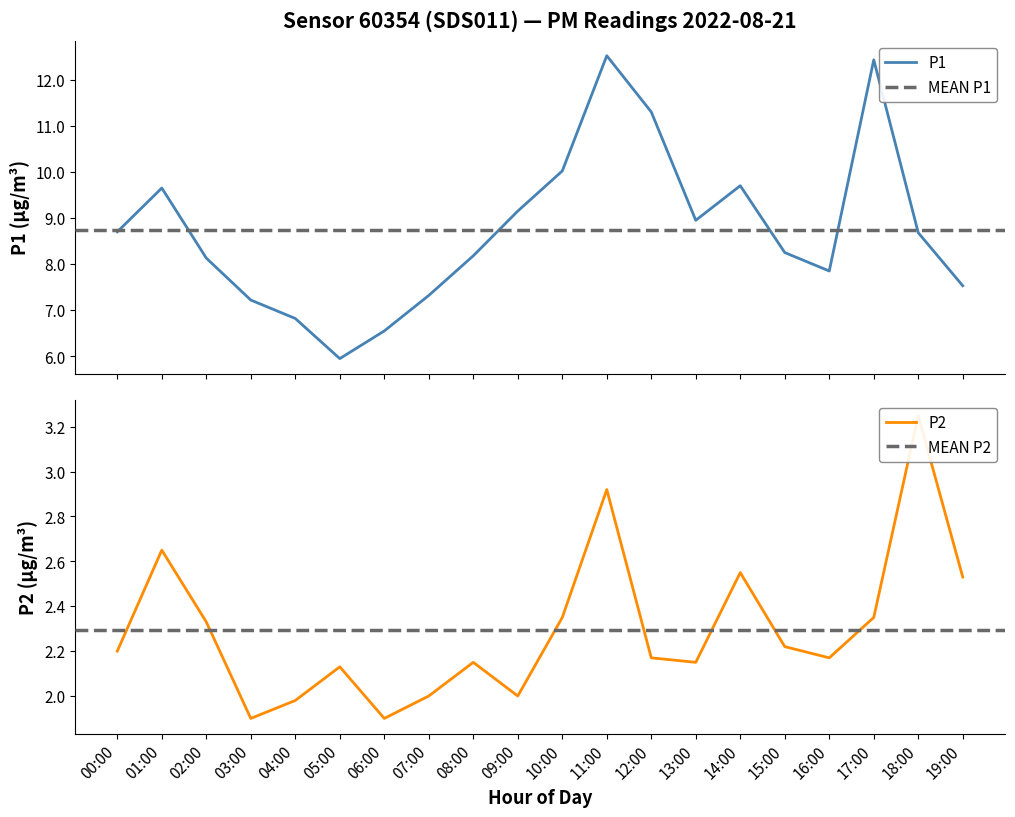

Which category has the lowest value across all series?

03:00